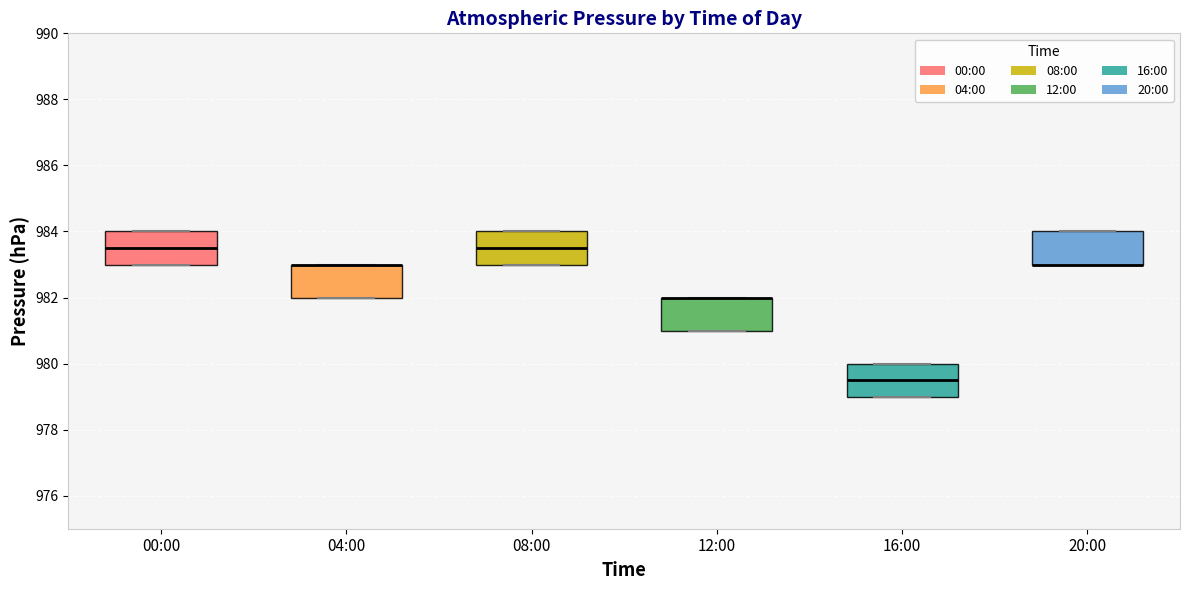

Reading left to right, read every box against the y-axis: the position of its median line, the range the box covers, and the ends of its whiskers. The values are not printed on the chart, so give them approximately, as read against the axis.

00:00: median 983.6, box 983.0 to 984.0, whiskers 983.0 to 984.0
04:00: median 983.0 (drawn on the box's upper edge), box 982.0 to 983.0, whiskers 982.0 to 983.0
08:00: median 983.6, box 983.0 to 984.0, whiskers 983.0 to 984.0
12:00: median 982.0 (drawn on the box's upper edge), box 981.0 to 982.0, whiskers 981.0 to 982.0
16:00: median 979.6, box 979.0 to 980.0, whiskers 979.0 to 980.0
20:00: median 983.0 (drawn on the box's lower edge), box 983.0 to 984.0, whiskers 983.0 to 984.0